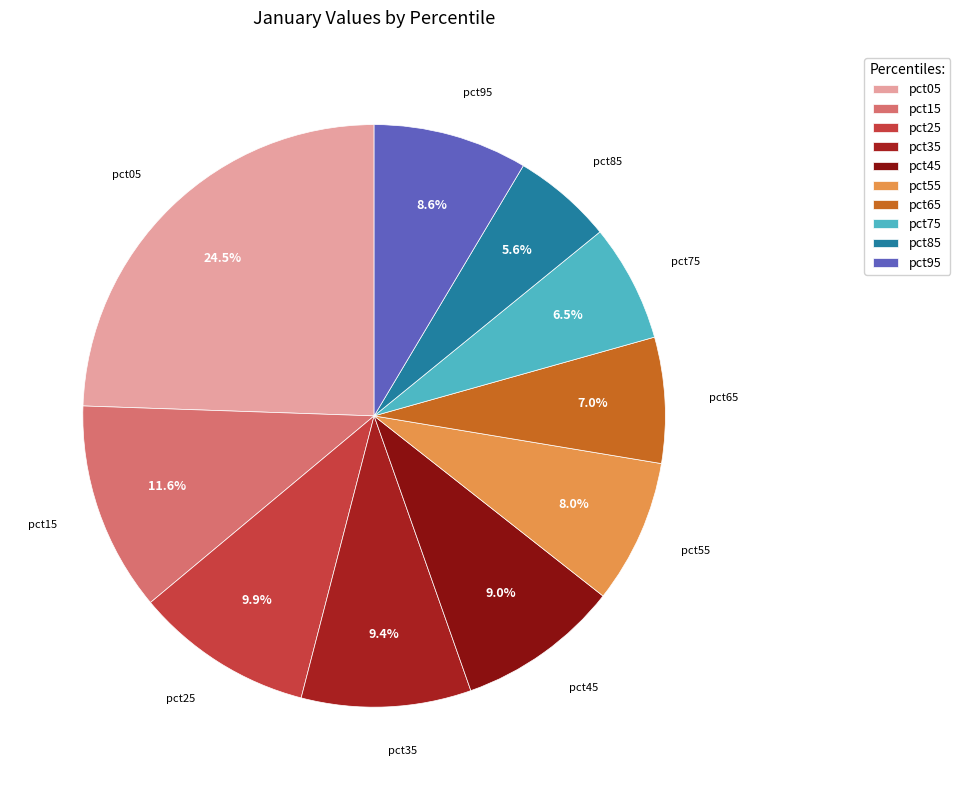

To the nearest percent, what percentage of the pie is pct55?

8%